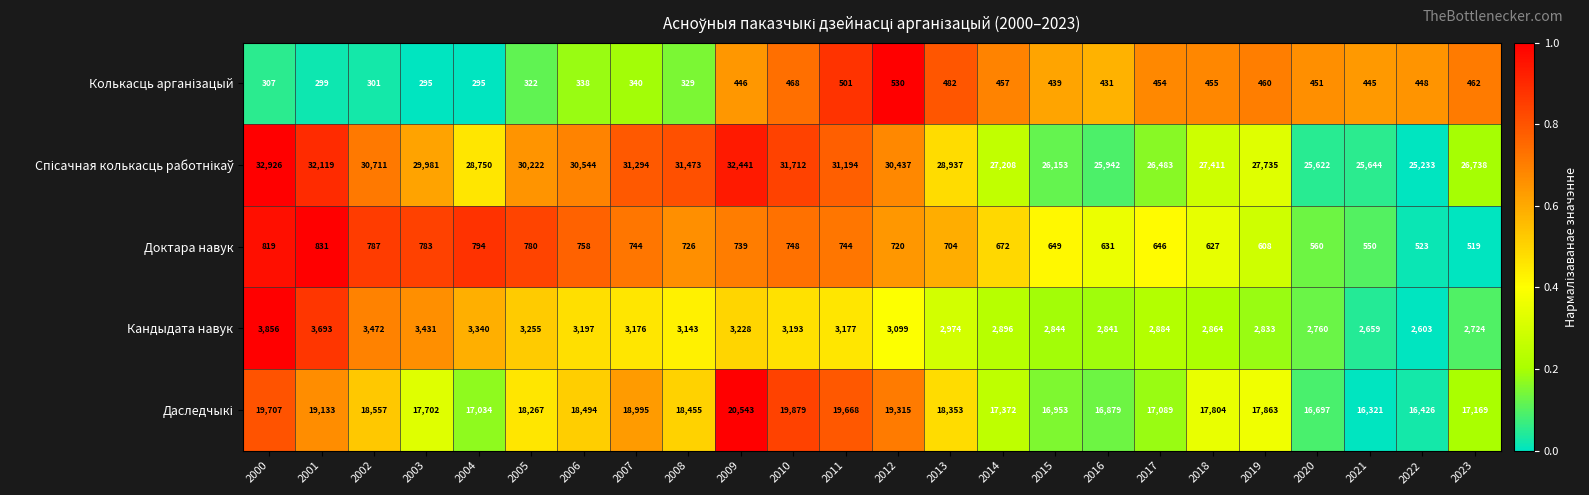

What is the maximum value shown in the chart?

32926